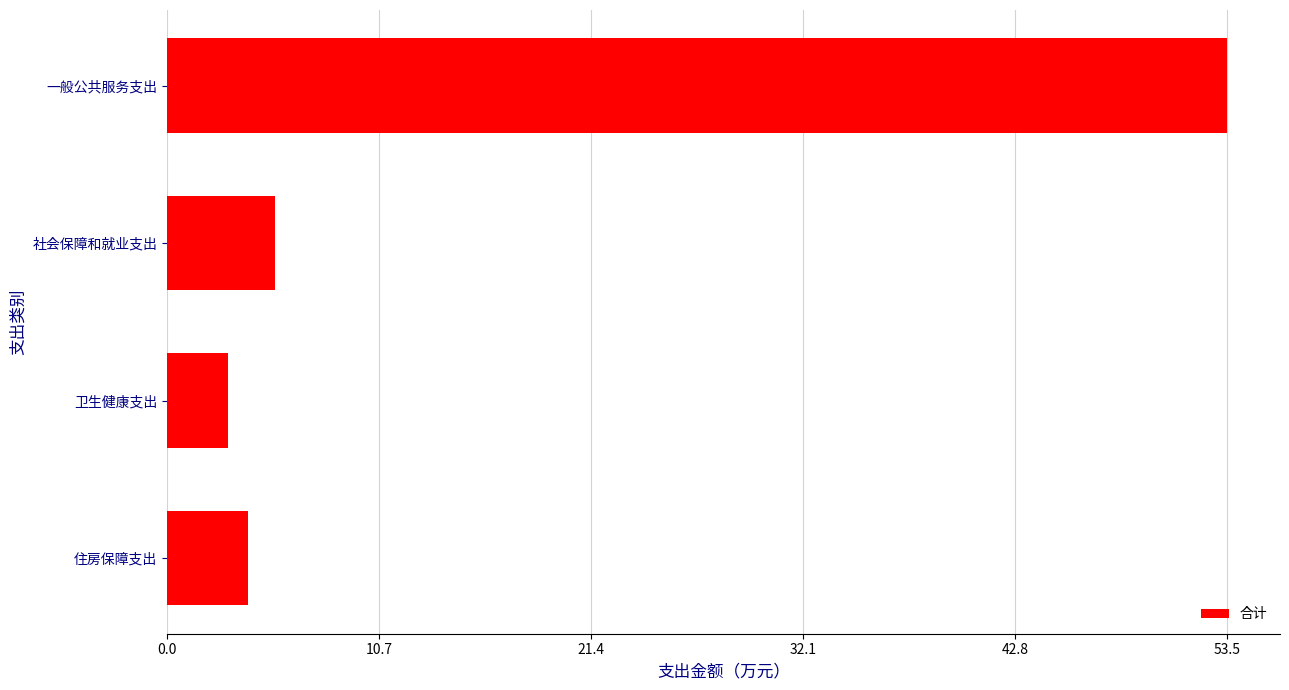

The chart shows a value of 6.8 at 住房保障支出. True or false?

False